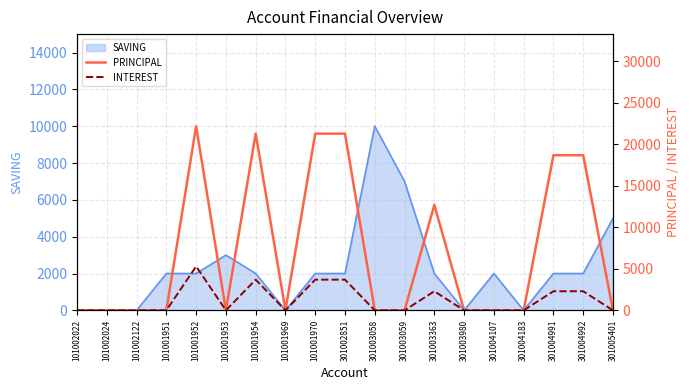

The SAVING series shows 2000 at 101001951. True or false?

True